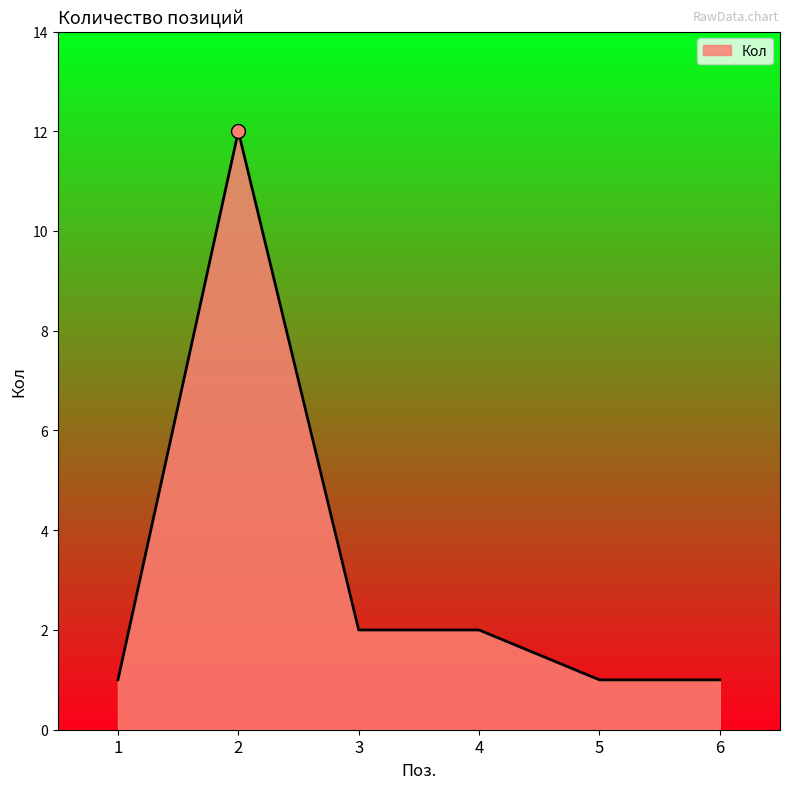

Approximately how many times larger is the value at 6 compared to 4?

0.5